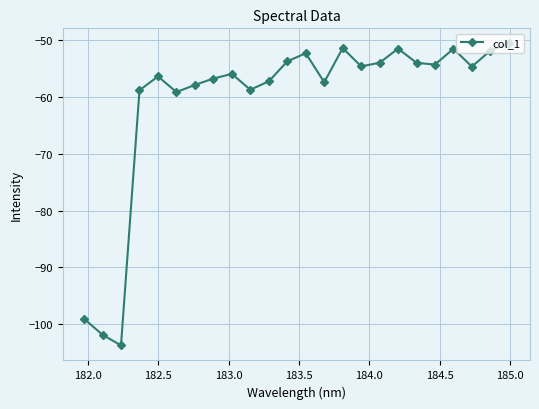

What is the maximum value shown in the chart?

-50.6